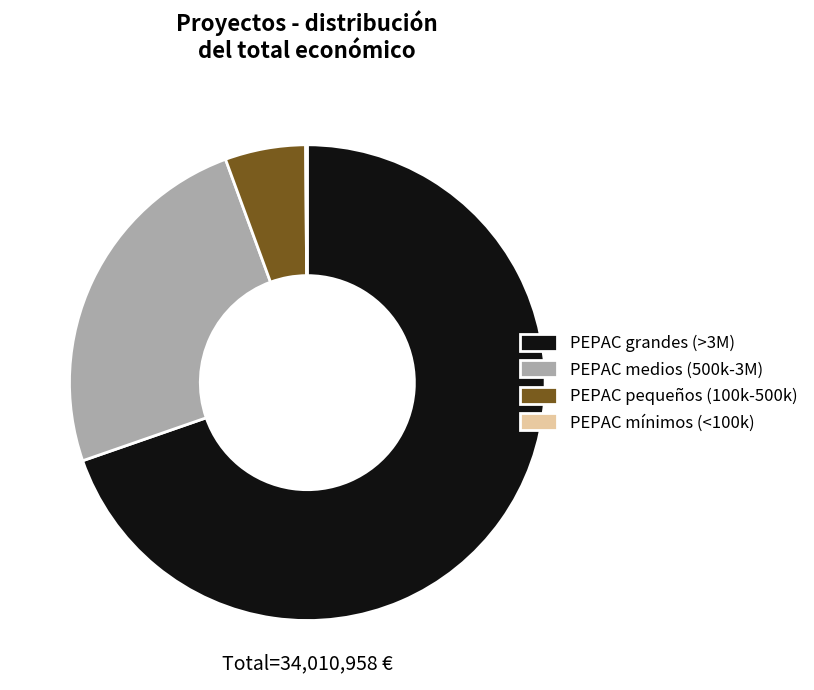

What is the ratio of the value at PEPAC grandes (>3M) to the value at PEPAC pequeños (100k-500k)?

12.7